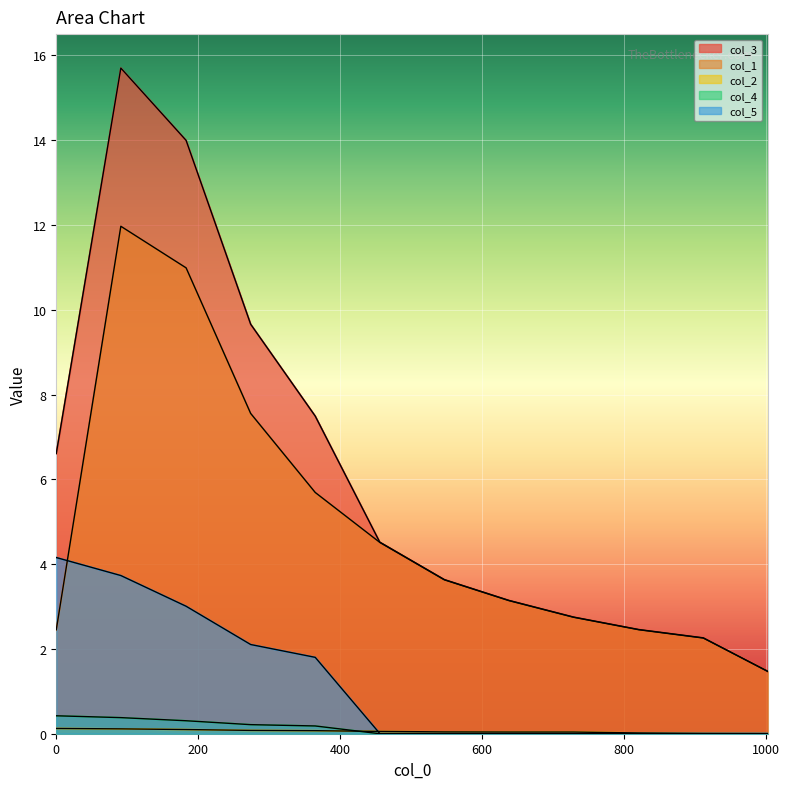

Rank the series by their maximum value, from highest to lowest.

col_3, col_1, col_5, col_4, col_2